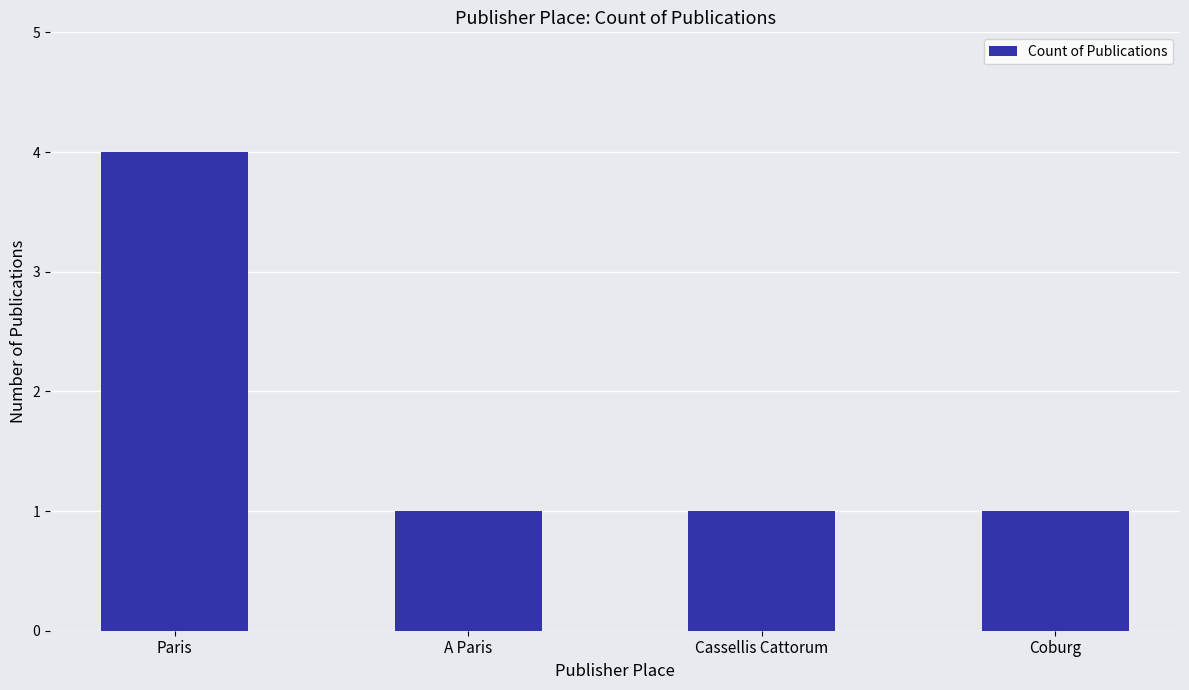

What is the difference between the maximum and second lowest values?

3